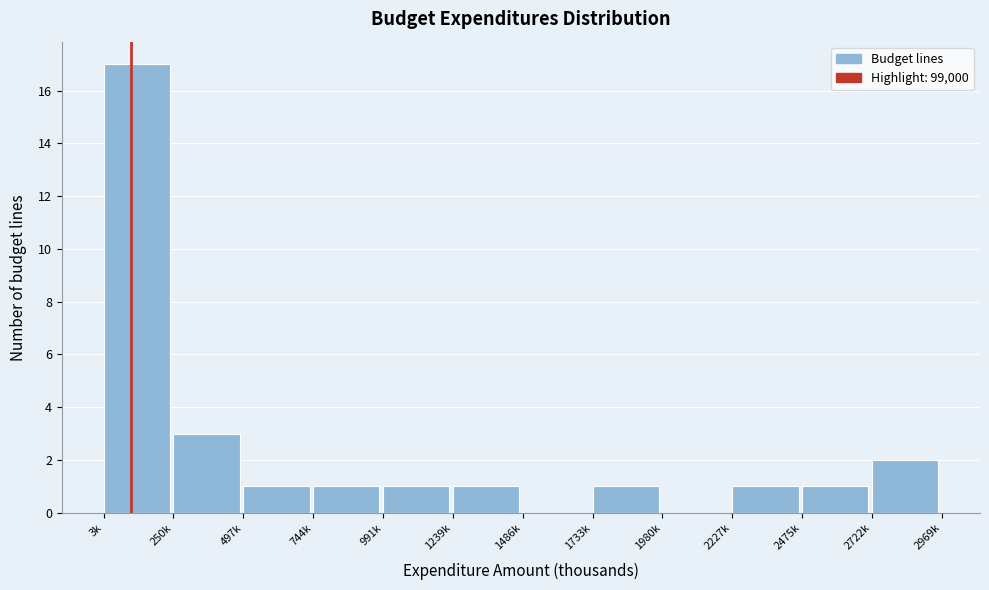

Reading left to right, list all the values displayed in this chart.

3k=17	250k=3	497k=1	744k=1	991k=1	1239k=1	1486k=0	1733k=1	1980k=0	2227k=1	2475k=1	2722k=2